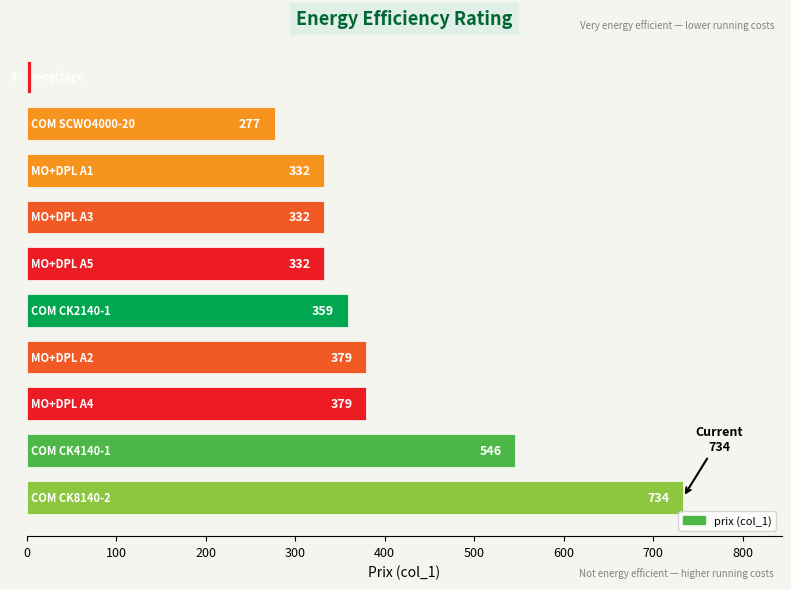

What is the minimum value shown in the chart?

4.5